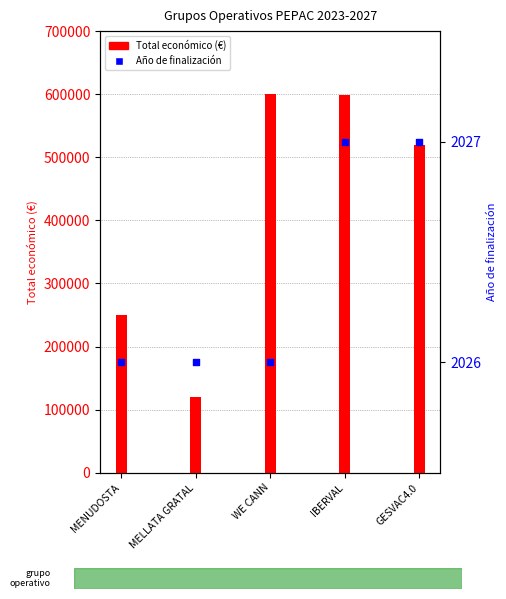

What are all the series names shown in the legend?

Total económico, Año de finalización